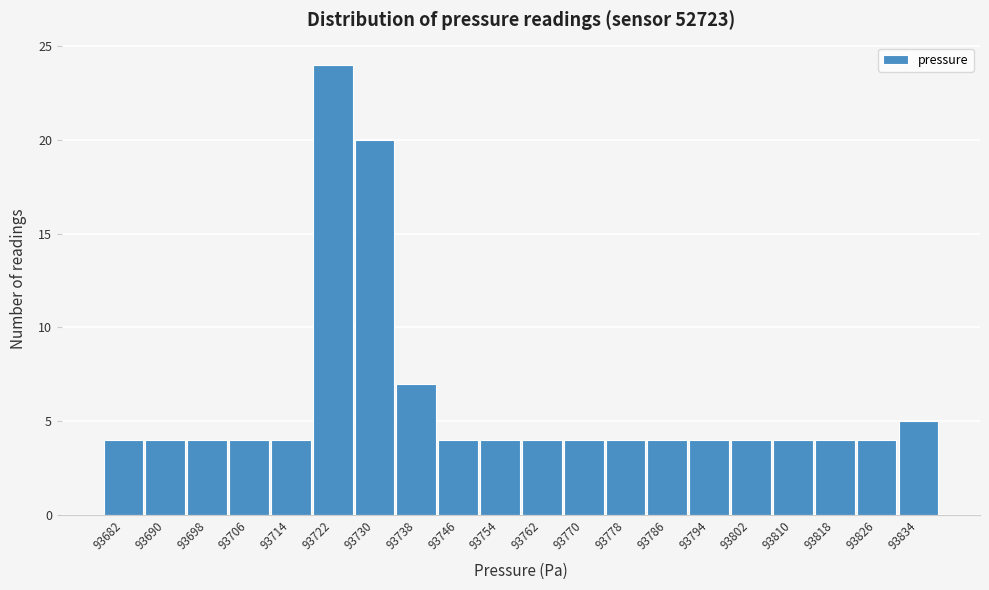

Reading left to right, transcribe this chart: for each bar, give the range it covers on the x-axis and its height. The values are not printed on the chart, so give them approximately, as read against the axis.

93678 to 93686: 4
93686 to 93694: 4
93694 to 93702: 4
93702 to 93710: 4
93710 to 93718: 4
93718 to 93726: 24
93726 to 93734: 20
93734 to 93742: 7
93742 to 93750: 4
93750 to 93758: 4
93758 to 93766: 4
93766 to 93774: 4
93774 to 93782: 4
93782 to 93790: 4
93790 to 93798: 4
93798 to 93806: 4
93806 to 93814: 4
93814 to 93822: 4
93822 to 93830: 4
93830 to 93838: 5